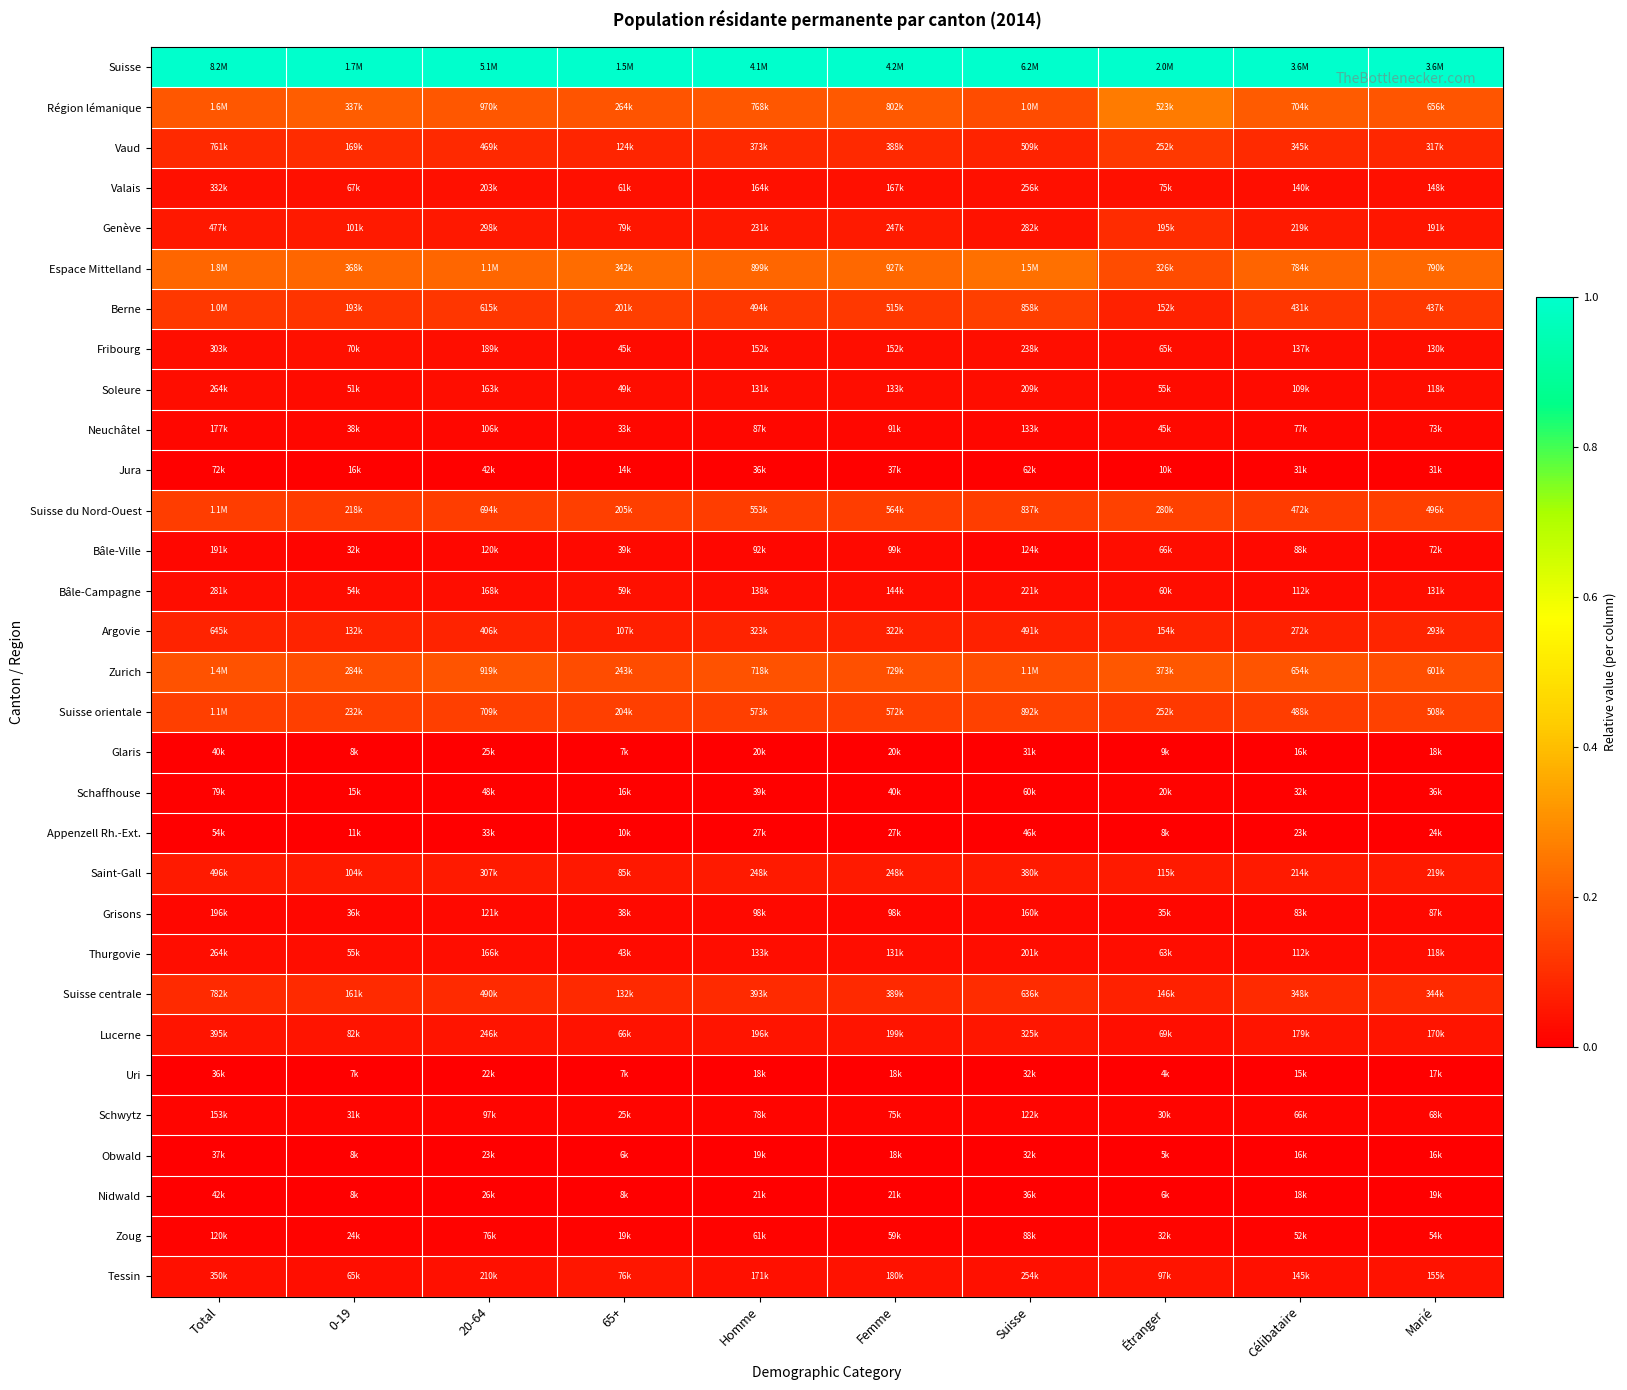

Reading left to right, what are all the values shown in this chart?

Suisse: Total=1.0	0-19=1.0	20-64=1.0	65+=1.0	Homme=1.0	Femme=1.0	Suisse=1.0	Étranger=1.0	Célibataire=1.0	Marié=1.0
Région lémanique: Total=0.2	0-19=0.2	20-64=0.2	65+=0.2	Homme=0.2	Femme=0.2	Suisse=0.2	Étranger=0.3	Célibataire=0.2	Marié=0.2
Vaud: Total=0.1	0-19=0.1	20-64=0.1	65+=0.1	Homme=0.1	Femme=0.1	Suisse=0.1	Étranger=0.1	Célibataire=0.1	Marié=0.1
Valais: Total=0.0	0-19=0.0	20-64=0.0	65+=0.0	Homme=0.0	Femme=0.0	Suisse=0.0	Étranger=0.0	Célibataire=0.0	Marié=0.0
Genève: Total=0.1	0-19=0.1	20-64=0.1	65+=0.0	Homme=0.1	Femme=0.1	Suisse=0.0	Étranger=0.1	Célibataire=0.1	Marié=0.0
Espace Mittelland: Total=0.2	0-19=0.2	20-64=0.2	65+=0.2	Homme=0.2	Femme=0.2	Suisse=0.2	Étranger=0.2	Célibataire=0.2	Marié=0.2
Berne: Total=0.1	0-19=0.1	20-64=0.1	65+=0.1	Homme=0.1	Femme=0.1	Suisse=0.1	Étranger=0.1	Célibataire=0.1	Marié=0.1
Fribourg: Total=0.0	0-19=0.0	20-64=0.0	65+=0.0	Homme=0.0	Femme=0.0	Suisse=0.0	Étranger=0.0	Célibataire=0.0	Marié=0.0
Soleure: Total=0.0	0-19=0.0	20-64=0.0	65+=0.0	Homme=0.0	Femme=0.0	Suisse=0.0	Étranger=0.0	Célibataire=0.0	Marié=0.0
Neuchâtel: Total=0.0	0-19=0.0	20-64=0.0	65+=0.0	Homme=0.0	Femme=0.0	Suisse=0.0	Étranger=0.0	Célibataire=0.0	Marié=0.0
Jura: Total=0.0	0-19=0.0	20-64=0.0	65+=0.0	Homme=0.0	Femme=0.0	Suisse=0.0	Étranger=0.0	Célibataire=0.0	Marié=0.0
Suisse du Nord-Ouest: Total=0.1	0-19=0.1	20-64=0.1	65+=0.1	Homme=0.1	Femme=0.1	Suisse=0.1	Étranger=0.1	Célibataire=0.1	Marié=0.1
Bâle-Ville: Total=0.0	0-19=0.0	20-64=0.0	65+=0.0	Homme=0.0	Femme=0.0	Suisse=0.0	Étranger=0.0	Célibataire=0.0	Marié=0.0
Bâle-Campagne: Total=0.0	0-19=0.0	20-64=0.0	65+=0.0	Homme=0.0	Femme=0.0	Suisse=0.0	Étranger=0.0	Célibataire=0.0	Marié=0.0
Argovie: Total=0.1	0-19=0.1	20-64=0.1	65+=0.1	Homme=0.1	Femme=0.1	Suisse=0.1	Étranger=0.1	Célibataire=0.1	Marié=0.1
Zurich: Total=0.2	0-19=0.2	20-64=0.2	65+=0.2	Homme=0.2	Femme=0.2	Suisse=0.2	Étranger=0.2	Célibataire=0.2	Marié=0.2
Suisse orientale: Total=0.1	0-19=0.1	20-64=0.1	65+=0.1	Homme=0.1	Femme=0.1	Suisse=0.1	Étranger=0.1	Célibataire=0.1	Marié=0.1
Glaris: Total=0.0	0-19=0.0	20-64=0.0	65+=0.0	Homme=0.0	Femme=0.0	Suisse=0.0	Étranger=0.0	Célibataire=0.0	Marié=0.0
Schaffhouse: Total=0.0	0-19=0.0	20-64=0.0	65+=0.0	Homme=0.0	Femme=0.0	Suisse=0.0	Étranger=0.0	Célibataire=0.0	Marié=0.0
Appenzell Rh.-Ext.: Total=0.0	0-19=0.0	20-64=0.0	65+=0.0	Homme=0.0	Femme=0.0	Suisse=0.0	Étranger=0.0	Célibataire=0.0	Marié=0.0
Saint-Gall: Total=0.1	0-19=0.1	20-64=0.1	65+=0.1	Homme=0.1	Femme=0.1	Suisse=0.1	Étranger=0.1	Célibataire=0.1	Marié=0.1
Grisons: Total=0.0	0-19=0.0	20-64=0.0	65+=0.0	Homme=0.0	Femme=0.0	Suisse=0.0	Étranger=0.0	Célibataire=0.0	Marié=0.0
Thurgovie: Total=0.0	0-19=0.0	20-64=0.0	65+=0.0	Homme=0.0	Femme=0.0	Suisse=0.0	Étranger=0.0	Célibataire=0.0	Marié=0.0
Suisse centrale: Total=0.1	0-19=0.1	20-64=0.1	65+=0.1	Homme=0.1	Femme=0.1	Suisse=0.1	Étranger=0.1	Célibataire=0.1	Marié=0.1
Lucerne: Total=0.0	0-19=0.0	20-64=0.0	65+=0.0	Homme=0.0	Femme=0.0	Suisse=0.0	Étranger=0.0	Célibataire=0.0	Marié=0.0
Uri: Total=0.0	0-19=0.0	20-64=0.0	65+=0.0	Homme=0.0	Femme=0.0	Suisse=0.0	Étranger=0.0	Célibataire=0.0	Marié=0.0
Schwytz: Total=0.0	0-19=0.0	20-64=0.0	65+=0.0	Homme=0.0	Femme=0.0	Suisse=0.0	Étranger=0.0	Célibataire=0.0	Marié=0.0
Obwald: Total=0.0	0-19=0.0	20-64=0.0	65+=0.0	Homme=0.0	Femme=0.0	Suisse=0.0	Étranger=0.0	Célibataire=0.0	Marié=0.0
Nidwald: Total=0.0	0-19=0.0	20-64=0.0	65+=0.0	Homme=0.0	Femme=0.0	Suisse=0.0	Étranger=0.0	Célibataire=0.0	Marié=0.0
Zoug: Total=0.0	0-19=0.0	20-64=0.0	65+=0.0	Homme=0.0	Femme=0.0	Suisse=0.0	Étranger=0.0	Célibataire=0.0	Marié=0.0
Tessin: Total=0.0	0-19=0.0	20-64=0.0	65+=0.0	Homme=0.0	Femme=0.0	Suisse=0.0	Étranger=0.0	Célibataire=0.0	Marié=0.0